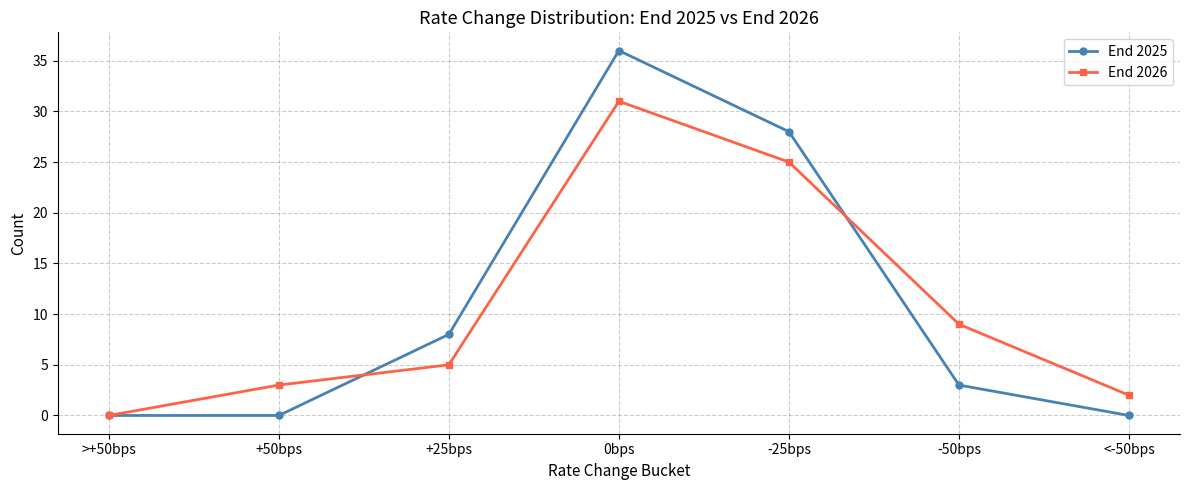

At how many categories does at least one series exceed 25?

2